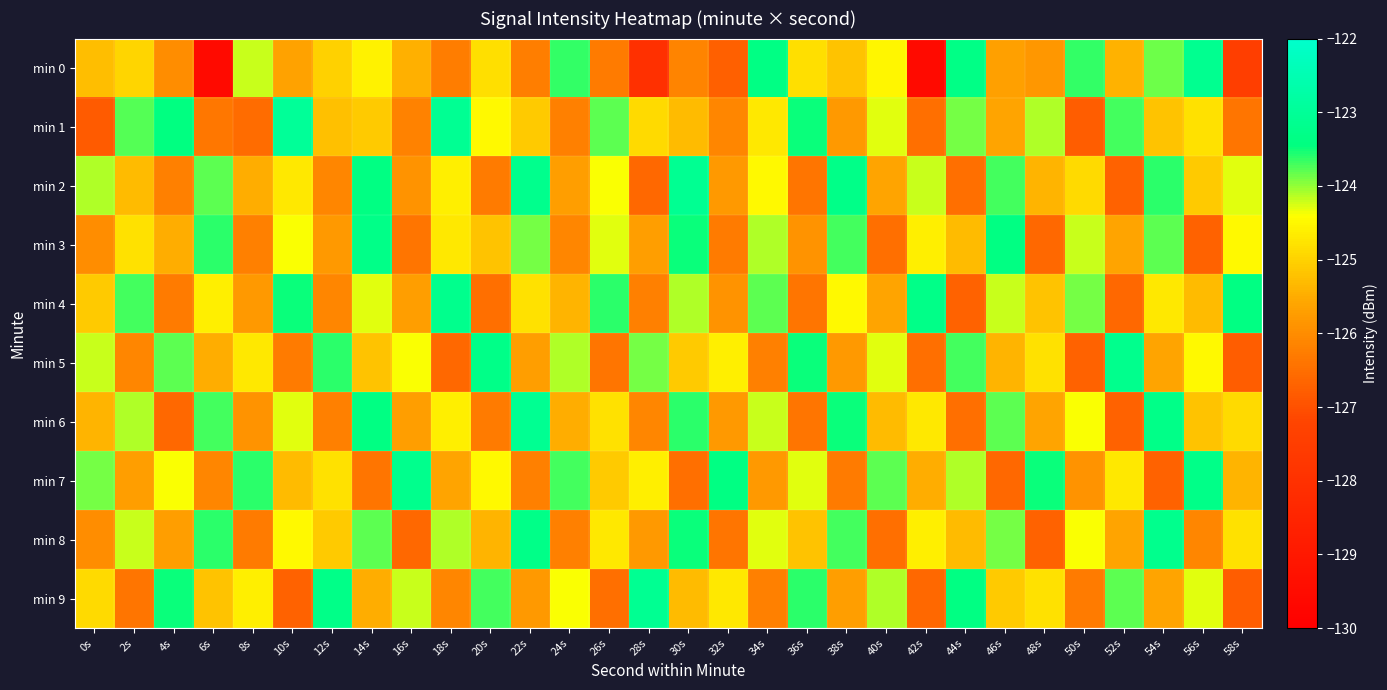

What is the total value across all series at 58s?

-1254.8